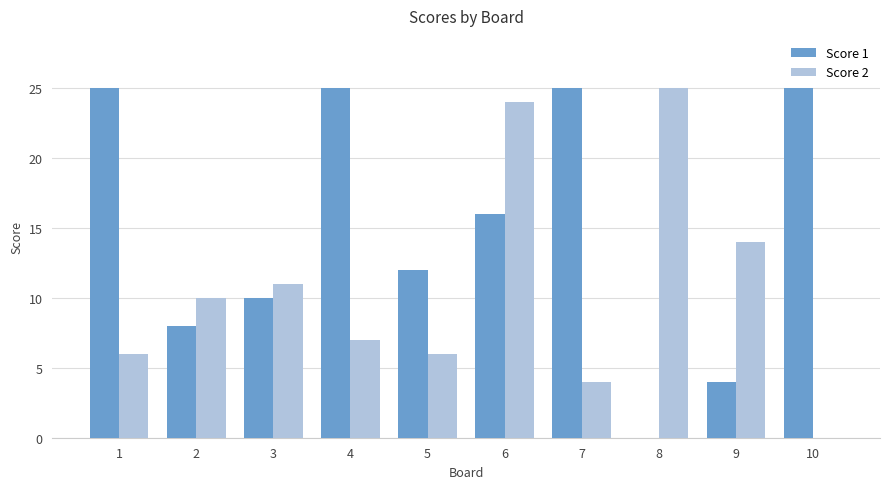

True or false: Score 1 has a value of 3 at 2.

False